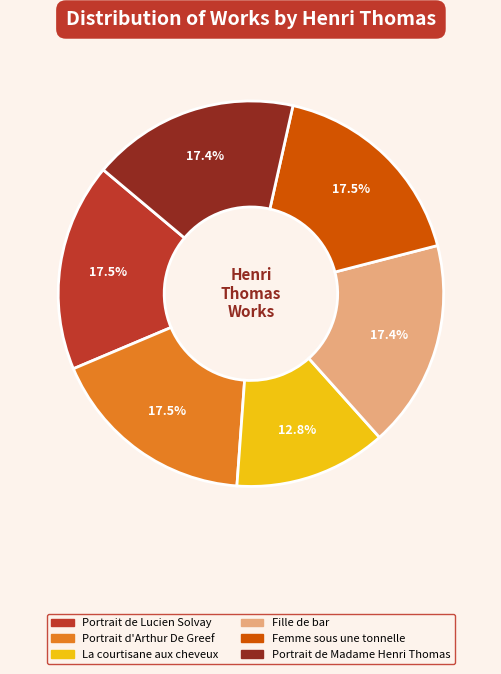

How many slices are in this pie chart?

6